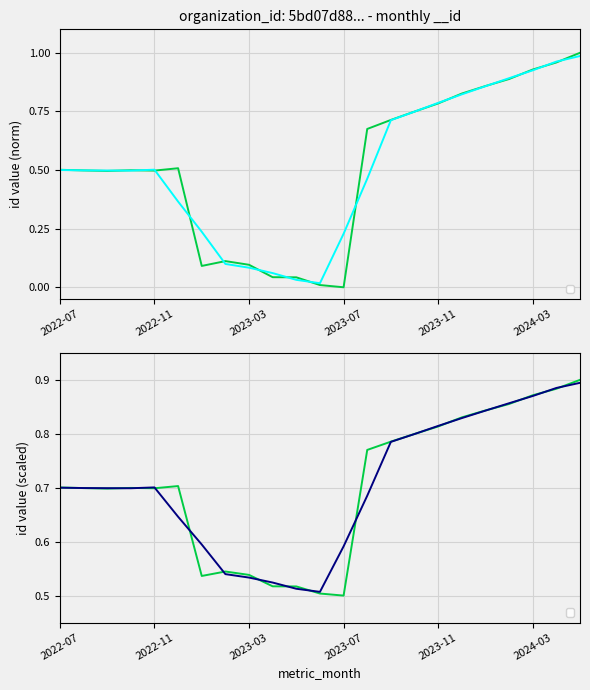

What is the change in value from 2023-05 to 2024-05?

+1.0